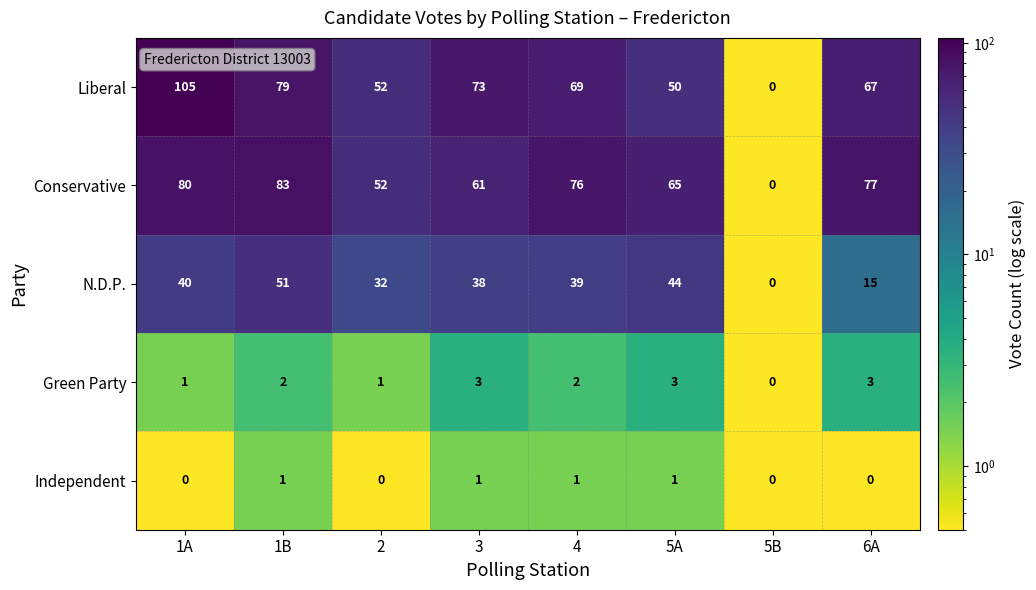

What is the total value across all series at 6A?

162